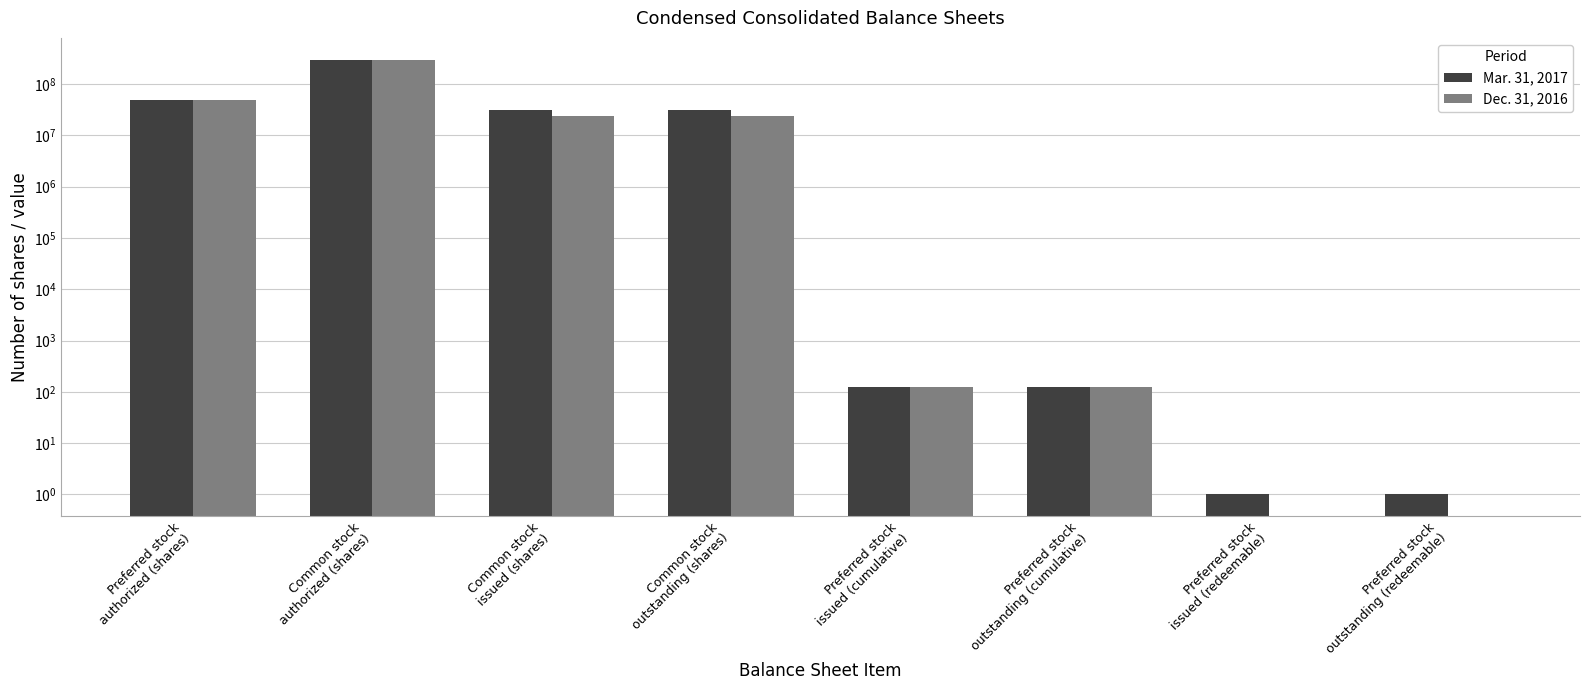

What position from the right is Preferred stock
authorized (shares)?

8